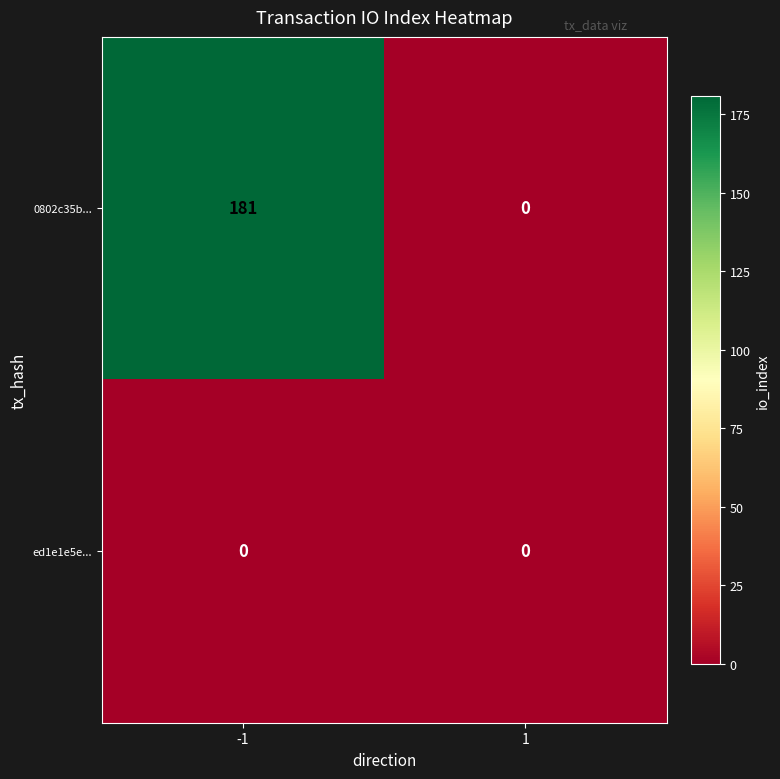

What is the total value across all series at -1?

181